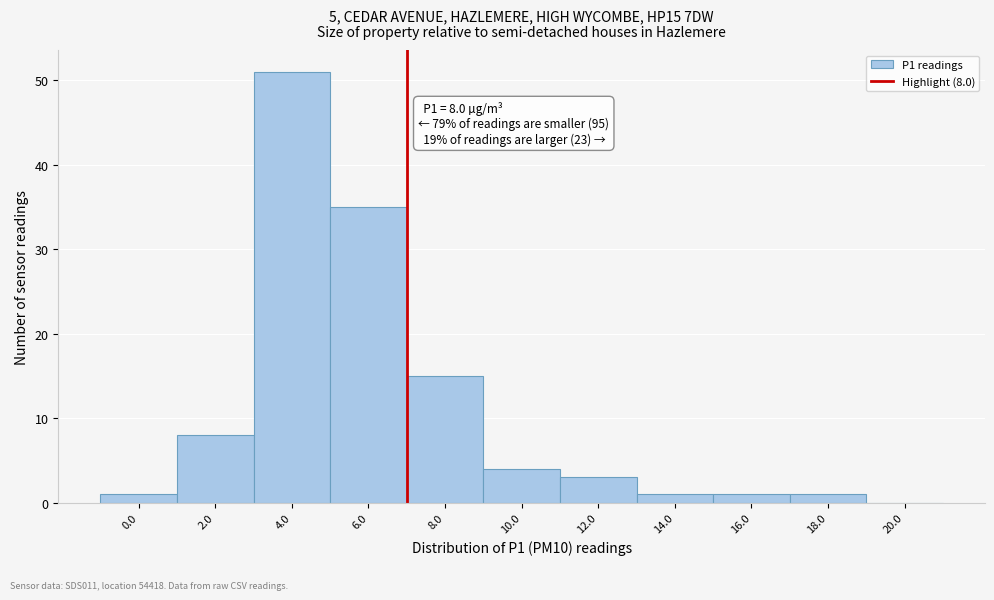

Reading left to right, extract all data points from this chart.

0.0=1	2.0=8	4.0=51	6.0=35	8.0=15	10.0=4	12.0=3	14.0=1	16.0=1	18.0=1	20.0=0